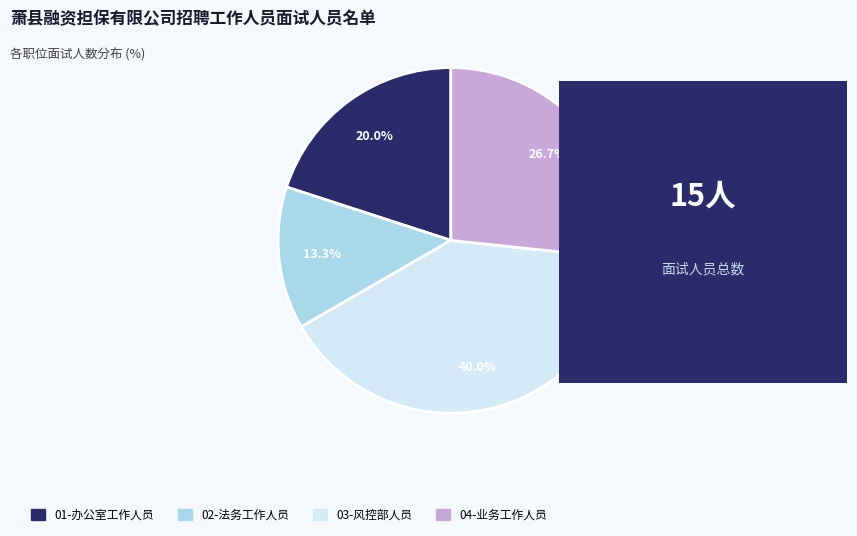

How many slices are in this pie chart?

4